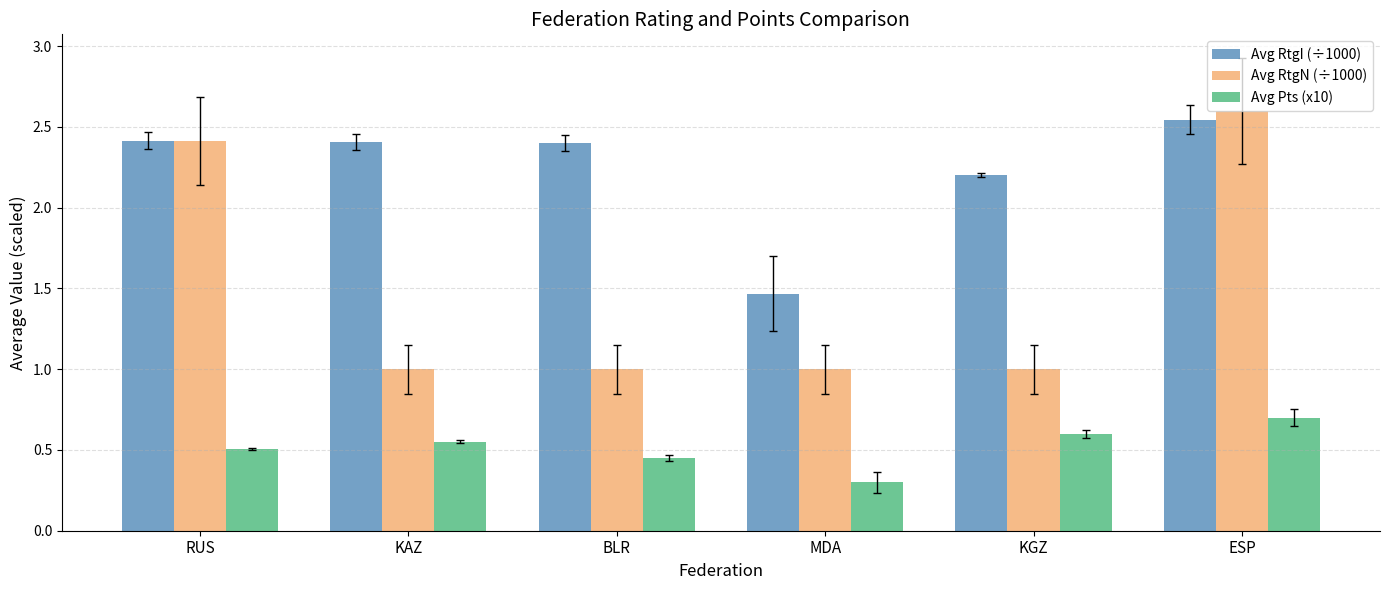

Where is Avg Pts (x10) nearest to the value 0?

MDA